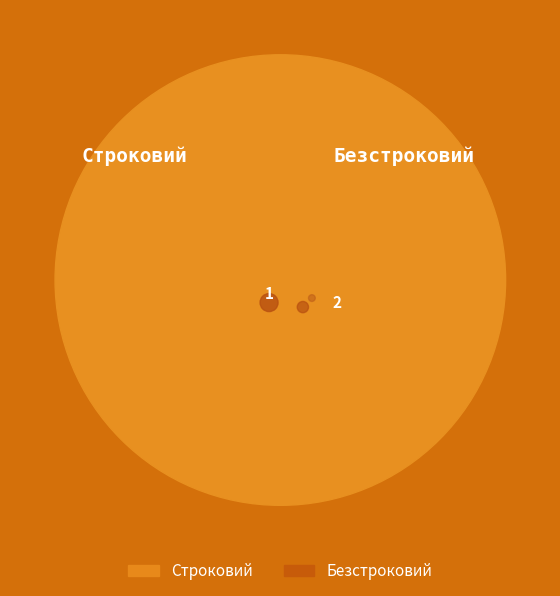

Combined, do Строковий and Безстроковий account for over 50%?

Yes